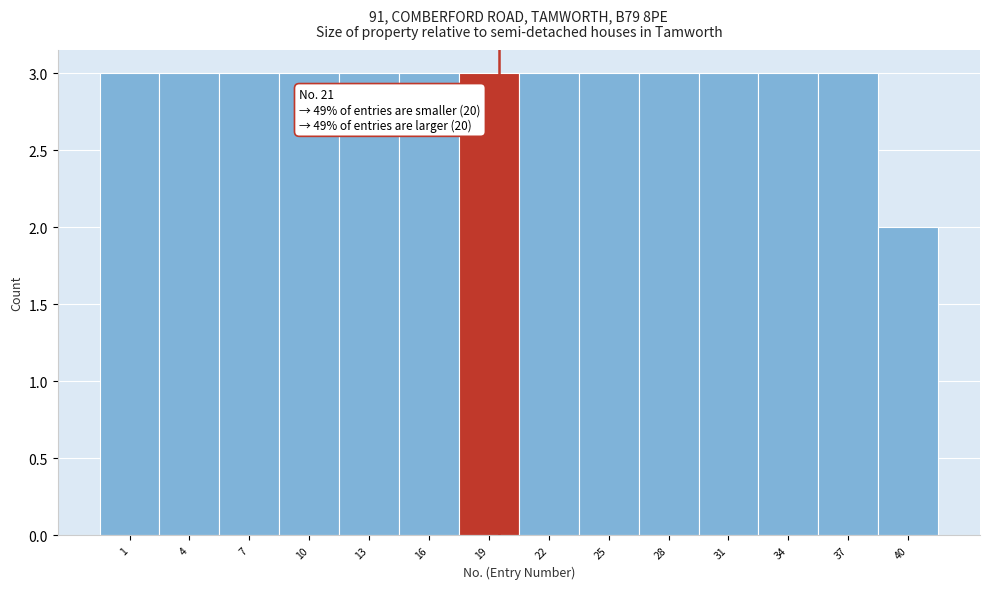

Reading left to right, what are all the values shown in this chart?

3	3	3	3	3	3	3	3	3	3	3	3	3	2